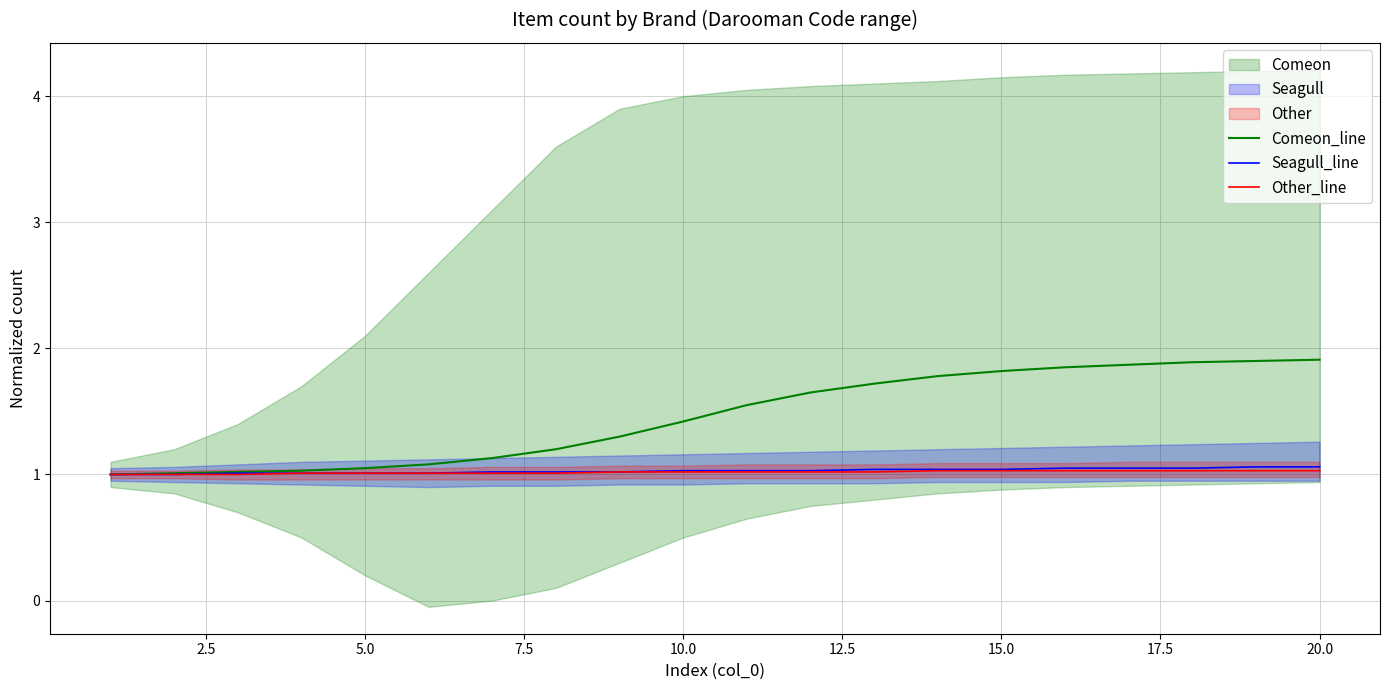

Count the Other_line values in the range 1 to 2.

20